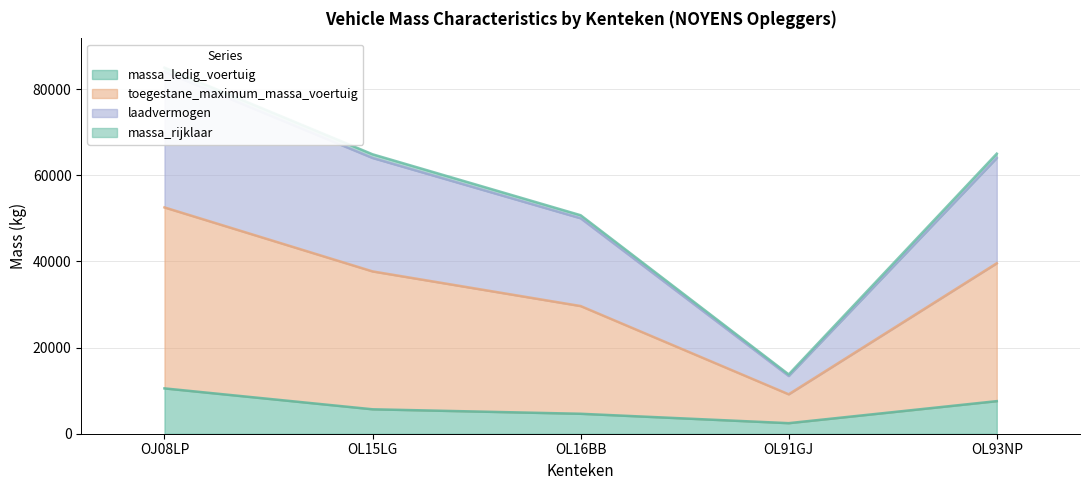

Which series changed the most between OJ08LP and OL93NP?

toegestane_maximum_massa_voertuig